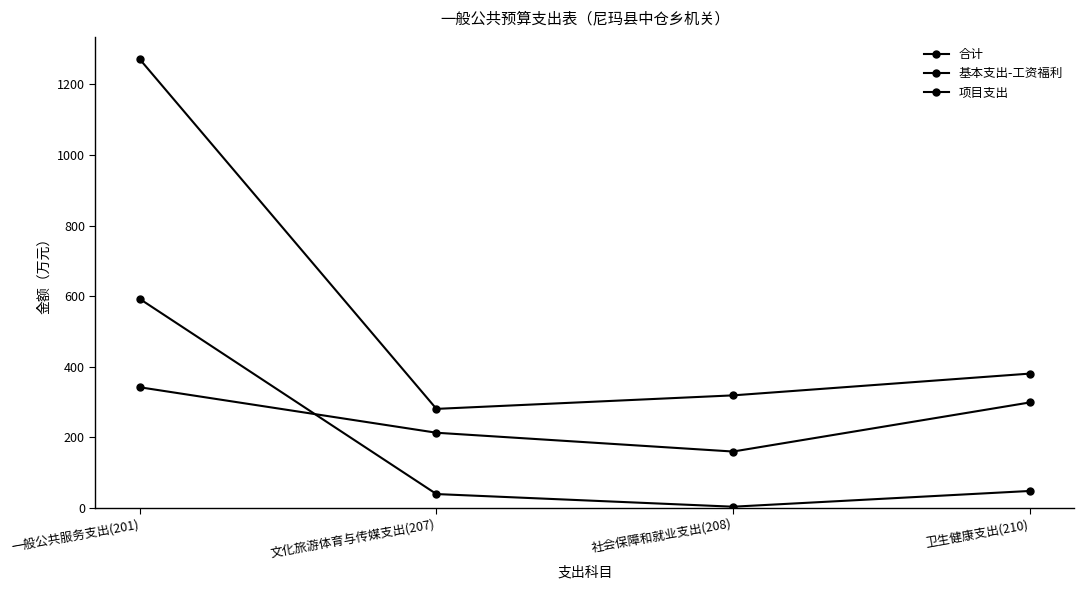

What is the spread (max minus min) of values at 一般公共服务支出(201)?

929.1